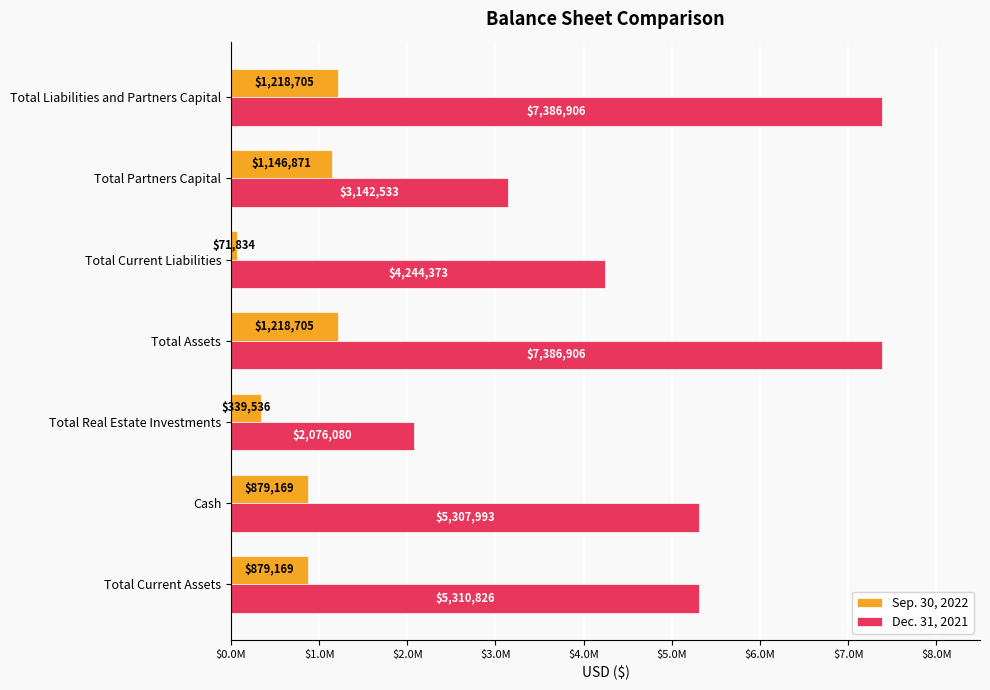

What are all the series names shown in the legend?

Sep. 30, 2022, Dec. 31, 2021